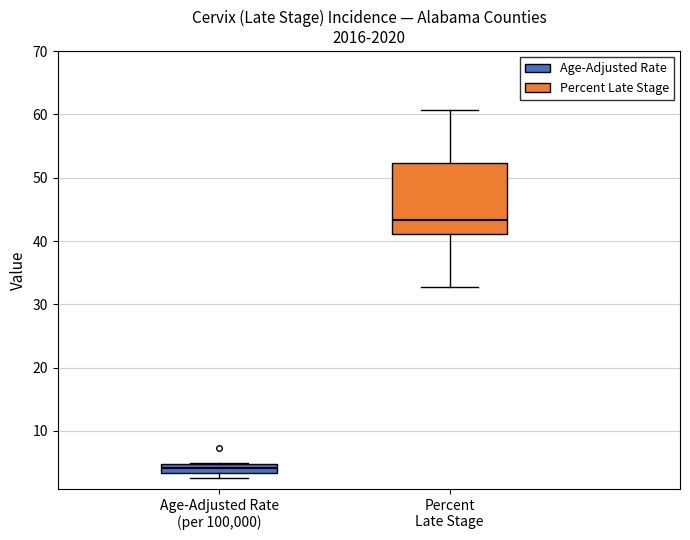

Where does the lower whisker of the box for Percent Late Stage end on the y-axis? The values are not printed on the chart, so give them approximately, as read against the axis.

33